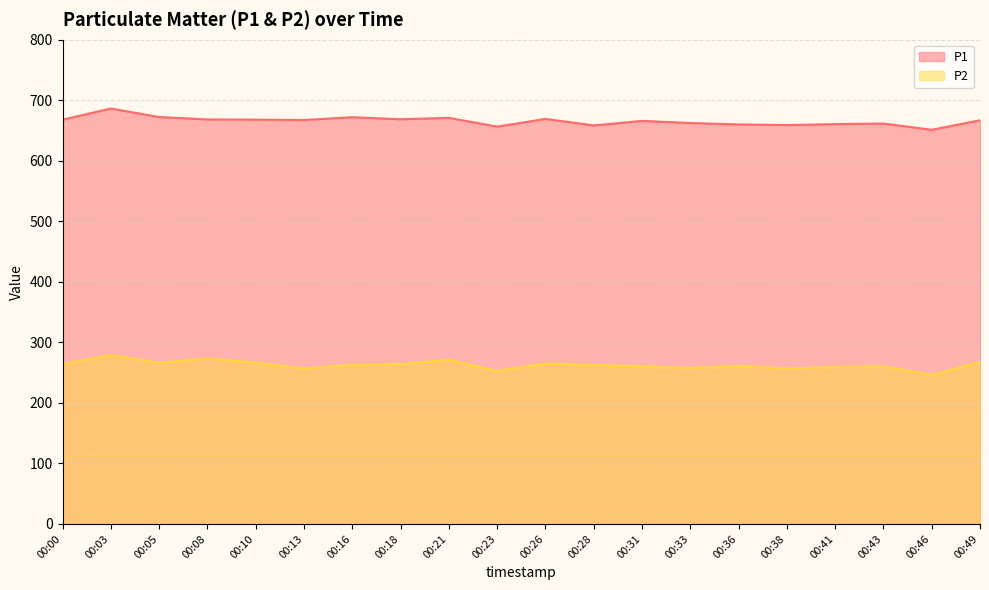

How many lines are shown in the chart?

2